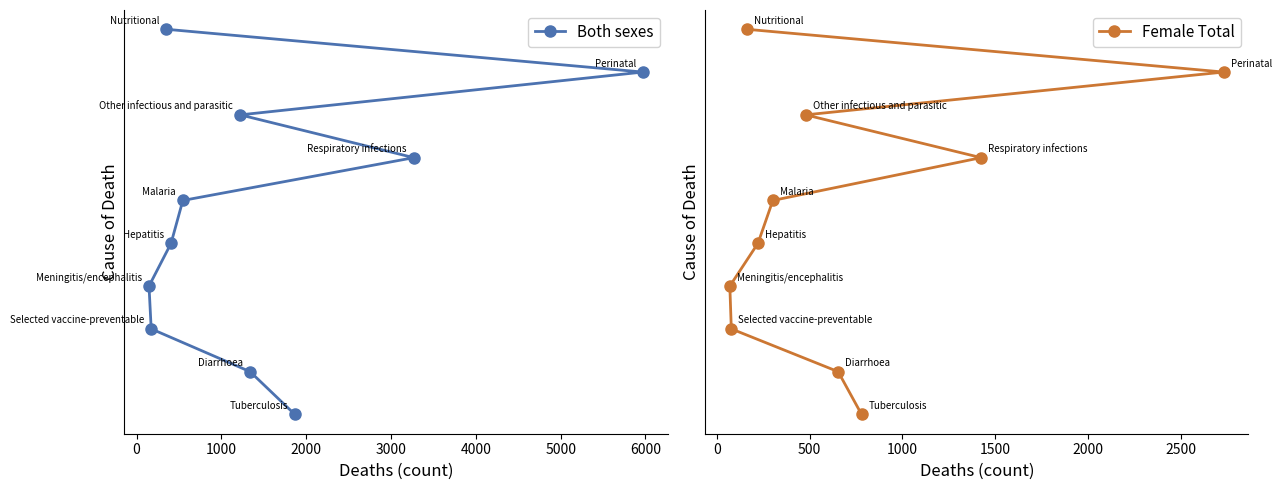

True or false: Female Total has more than 1 points higher than both neighbors.

False